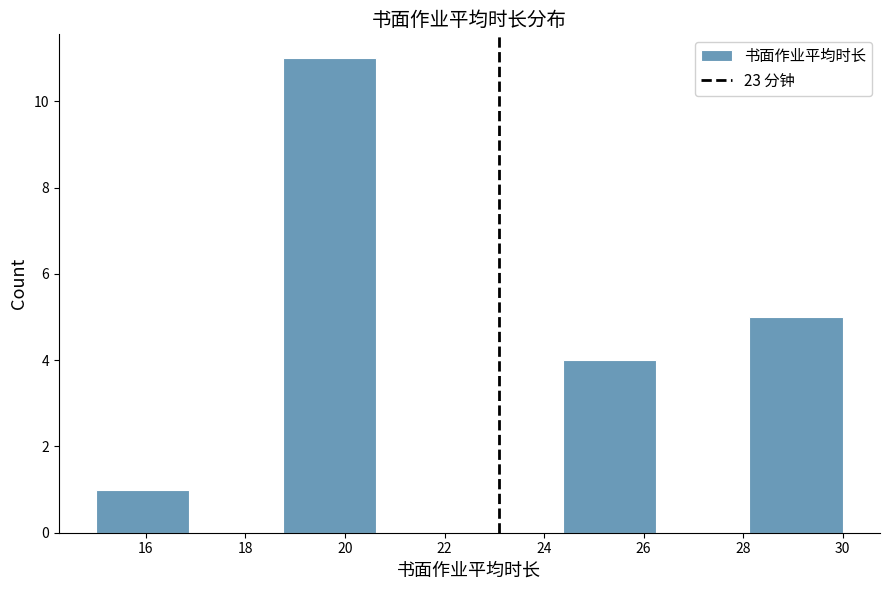

How tall is the bar that spans 24.4 to 26.2 on the x-axis? Neither the bar edges nor the heights are printed on the chart, so give them approximately, as read against the axes.

4